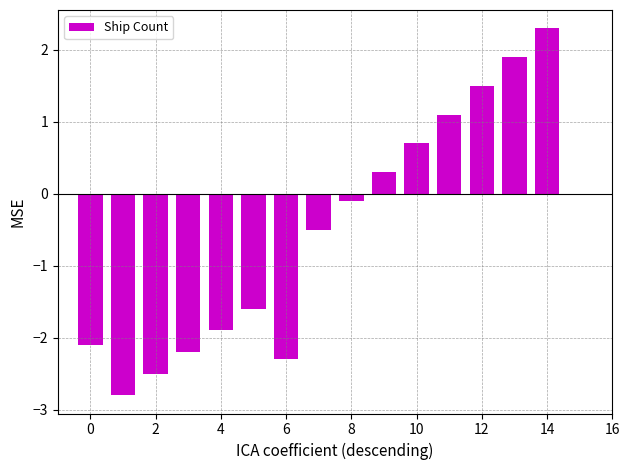

What is the smallest value displayed?

-2.8